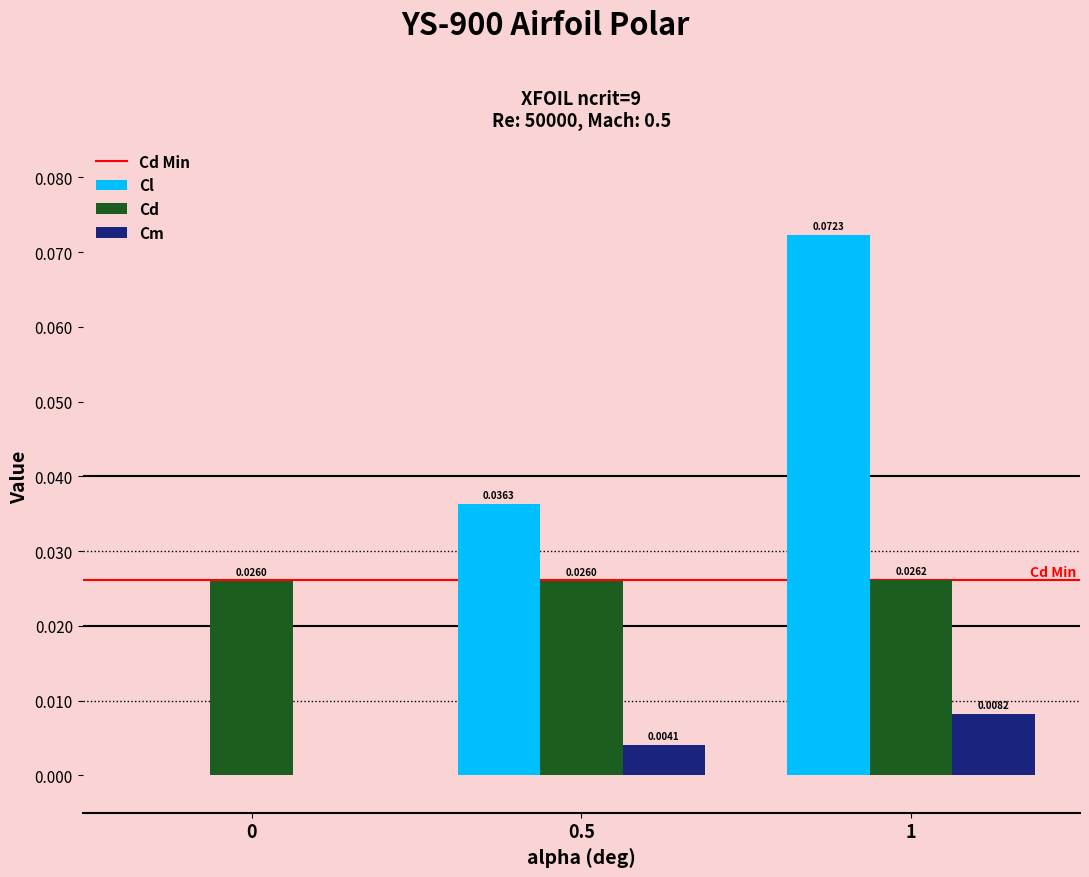

Which series has the largest total across all categories?

Cl